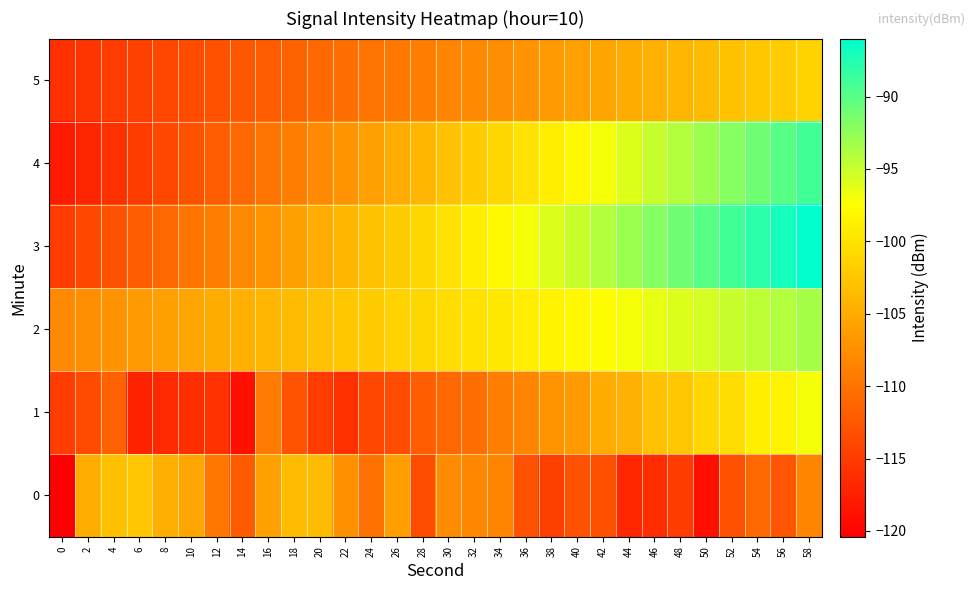

Between 14 and 56, which series saw the biggest shift?

3